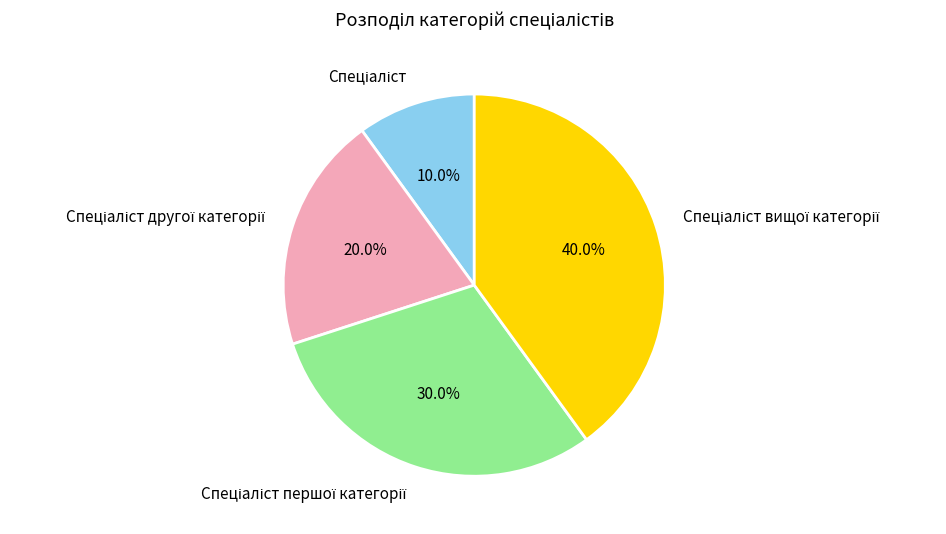

Does any single category account for the majority?

No